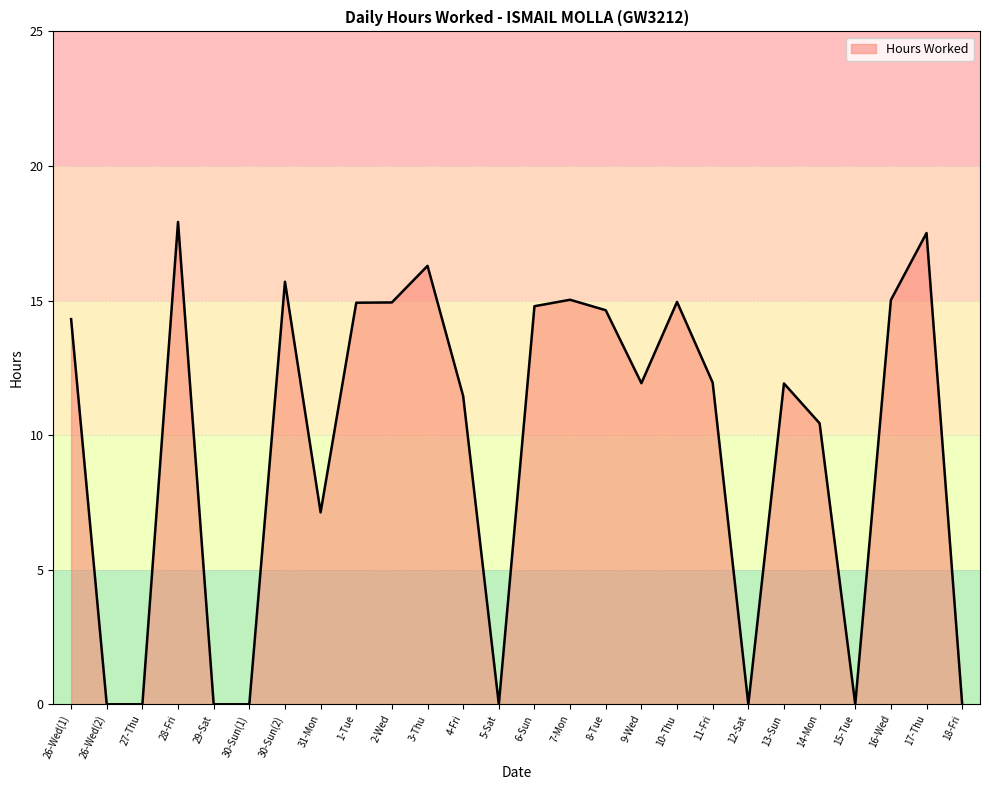

What is the difference between the maximum and minimum values?

17.9